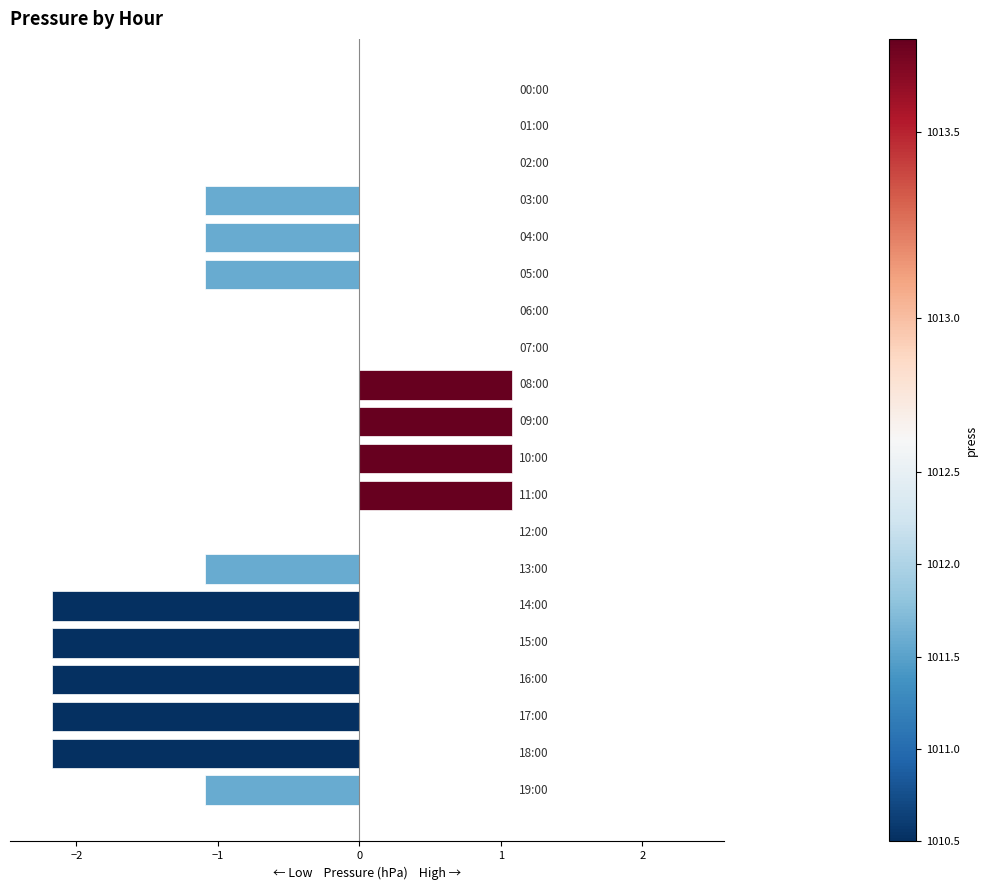

What is the greatest value displayed?

1.1